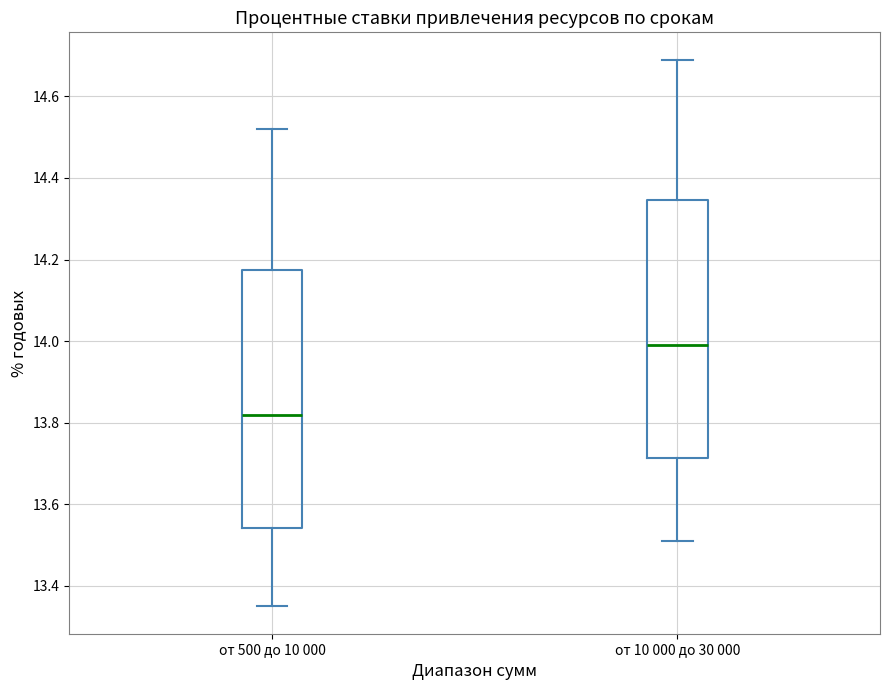

Which box's median line is the lowest?

от 500 до 10 000